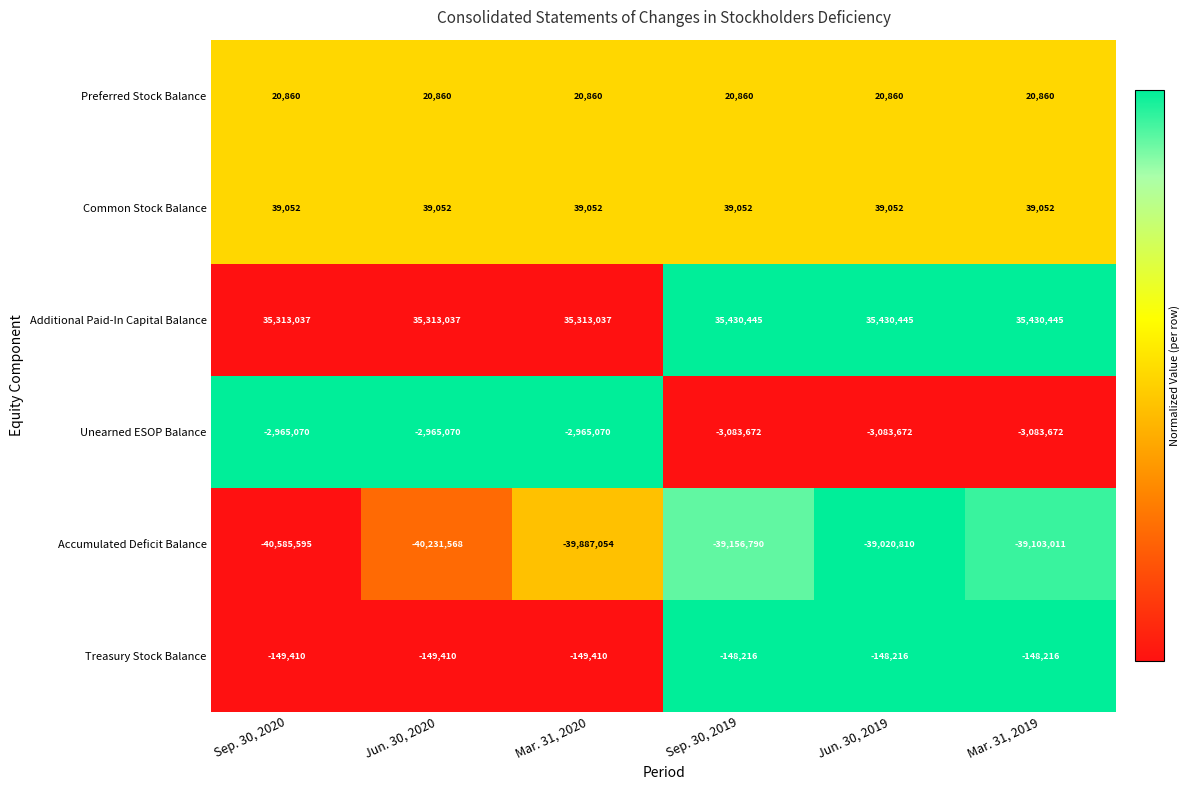

Rank the series by their maximum value, from highest to lowest.

Additional Paid-In Capital Balance, Common Stock Balance, Preferred Stock Balance, Treasury Stock Balance, Unearned ESOP Balance, Accumulated Deficit Balance